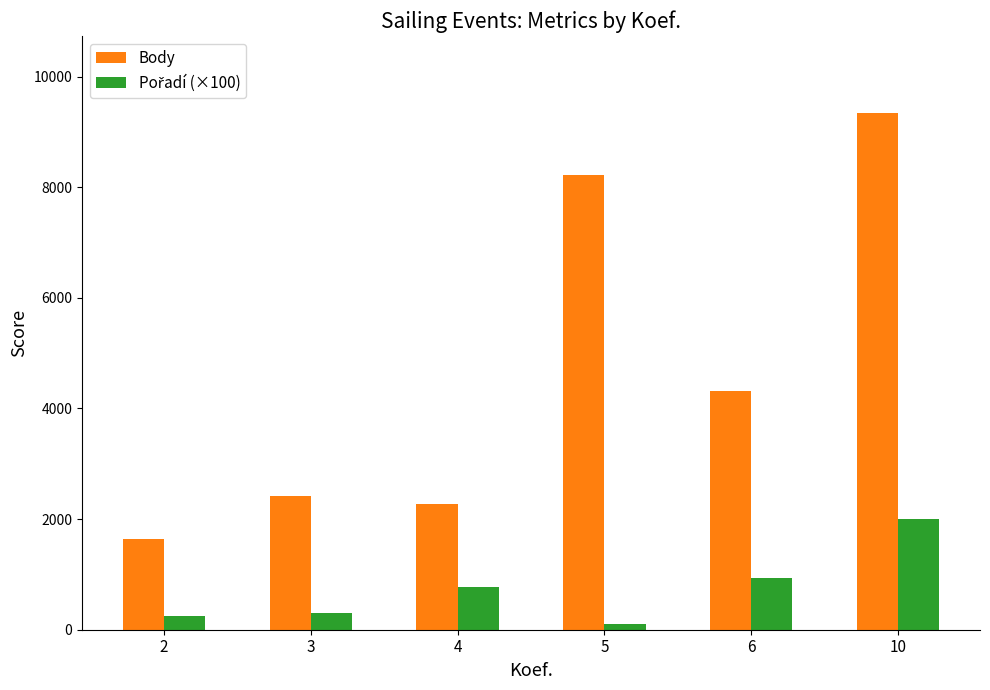

Are the bars grouped side by side (vs. stacked)?

Yes